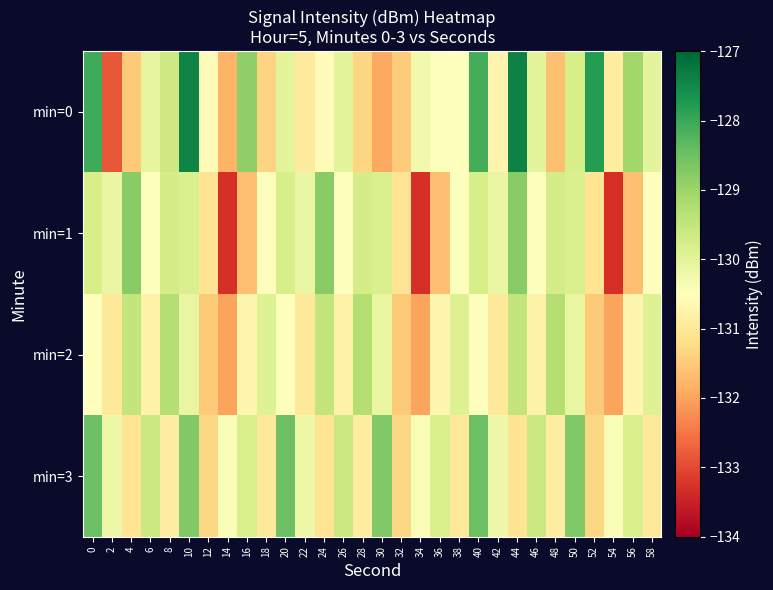

Reading left to right, what are all the values shown in this chart?

min=0: 0=-128.0	2=-132.8	4=-131.5	6=-130.1	8=-129.7	10=-127.4	12=-130.6	14=-131.8	16=-128.9	18=-131.4	20=-130.0	22=-130.9	24=-130.6	26=-130.0	28=-131.3	30=-131.9	32=-131.5	34=-130.3	36=-130.4	38=-130.5	40=-128.1	42=-130.7	44=-127.4	46=-130.0	48=-131.6	50=-129.8	52=-127.8	54=-130.9	56=-129.1	58=-130.0
min=1: 0=-129.8	2=-130.1	4=-128.8	6=-130.5	8=-129.7	10=-129.8	12=-131.1	14=-133.3	16=-131.6	18=-130.5	20=-129.8	22=-130.1	24=-128.8	26=-130.5	28=-129.7	30=-129.8	32=-131.1	34=-133.3	36=-131.6	38=-130.5	40=-129.8	42=-130.1	44=-128.8	46=-130.5	48=-129.7	50=-129.8	52=-131.1	54=-133.3	56=-131.6	58=-130.5
min=2: 0=-130.5	2=-131.0	4=-129.5	6=-130.8	8=-129.3	10=-130.1	12=-131.5	14=-132.0	16=-130.7	18=-129.9	20=-130.5	22=-131.0	24=-129.5	26=-130.8	28=-129.3	30=-130.1	32=-131.5	34=-132.0	36=-130.7	38=-129.9	40=-130.5	42=-131.0	44=-129.5	46=-130.8	48=-129.3	50=-130.1	52=-131.5	54=-132.0	56=-130.7	58=-129.9
min=3: 0=-128.5	2=-130.2	4=-131.1	6=-129.6	8=-130.9	10=-128.7	12=-131.3	14=-130.4	16=-129.8	18=-131.0	20=-128.5	22=-130.2	24=-131.1	26=-129.6	28=-130.9	30=-128.7	32=-131.3	34=-130.4	36=-129.8	38=-131.0	40=-128.5	42=-130.2	44=-131.1	46=-129.6	48=-130.9	50=-128.7	52=-131.3	54=-130.4	56=-129.8	58=-131.0